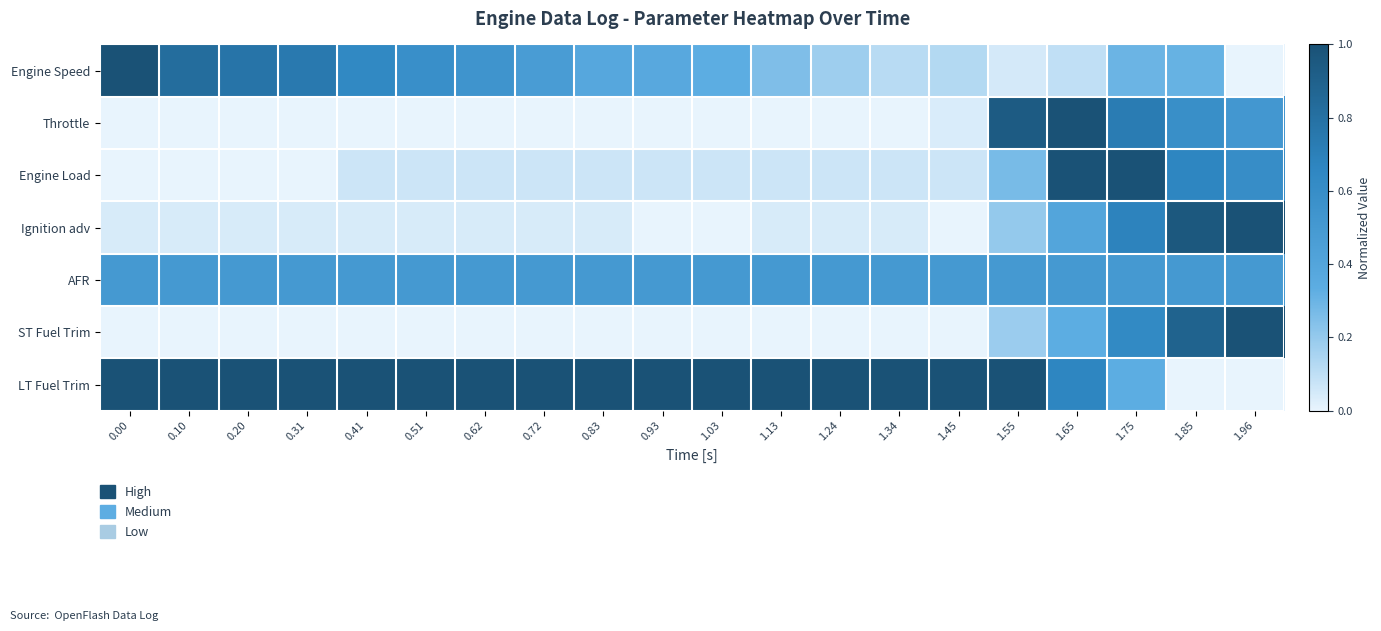

What is the spread (max minus min) of values at 1.24?

1.0